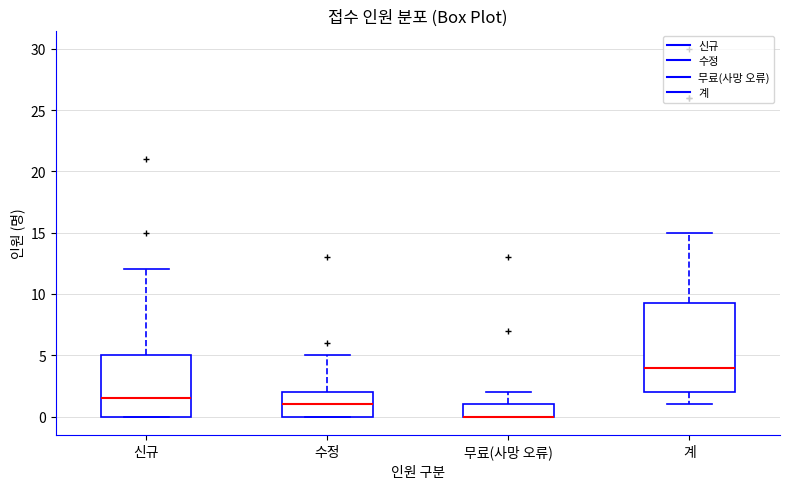

Reading left to right, read every box against the y-axis: the position of its median line, the range the box covers, and the ends of its whiskers. The values are not printed on the chart, so give them approximately, as read against the axis.

신규: median 1.5, box 0.0 to 5.0, whiskers 0.0 to 12.0
수정: median 1.0, box 0.0 to 2.0, whiskers 0.0 to 5.0
무료(사망 오류): median 0.0 (drawn on the box's lower edge), box 0.0 to 1.0, whiskers 0.0 to 2.0
계: median 4.0, box 2.0 to 9.5, whiskers 1.0 to 15.0